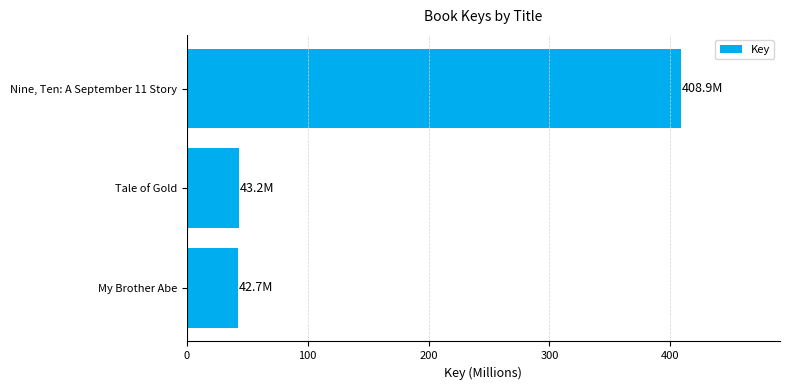

The value at Nine, Ten: A September 11 Story is 408.9. True or false?

True